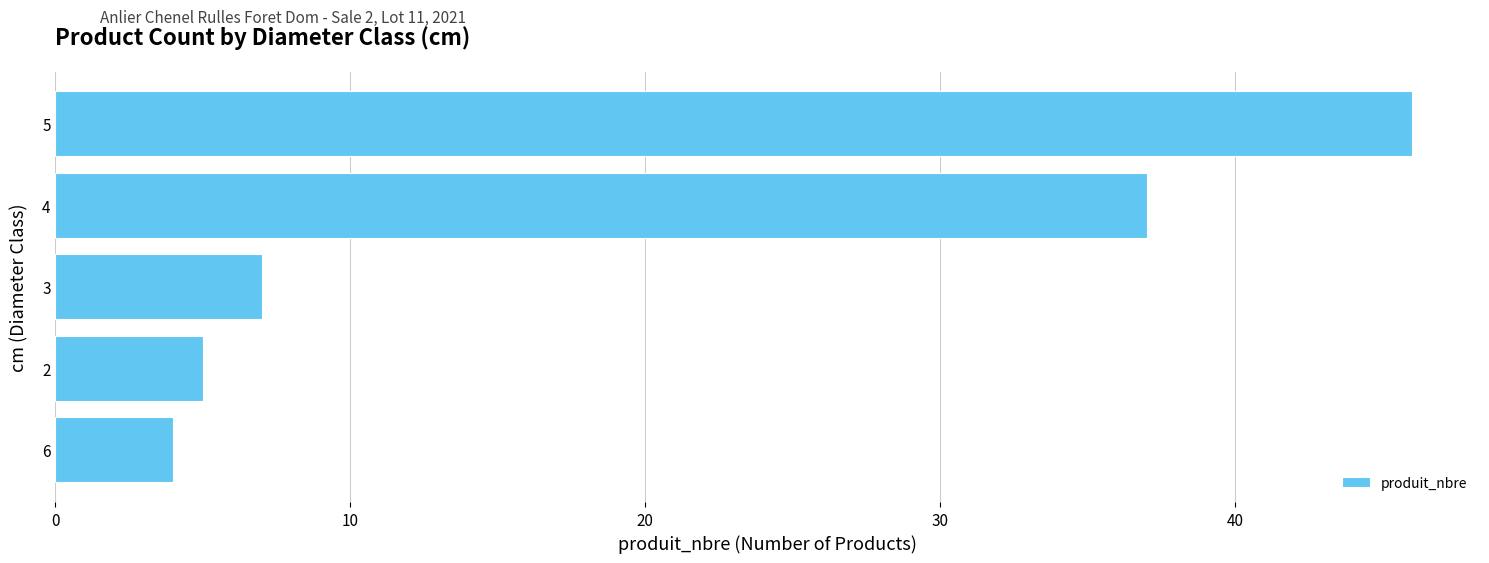

What is the difference between the maximum and minimum values?

42